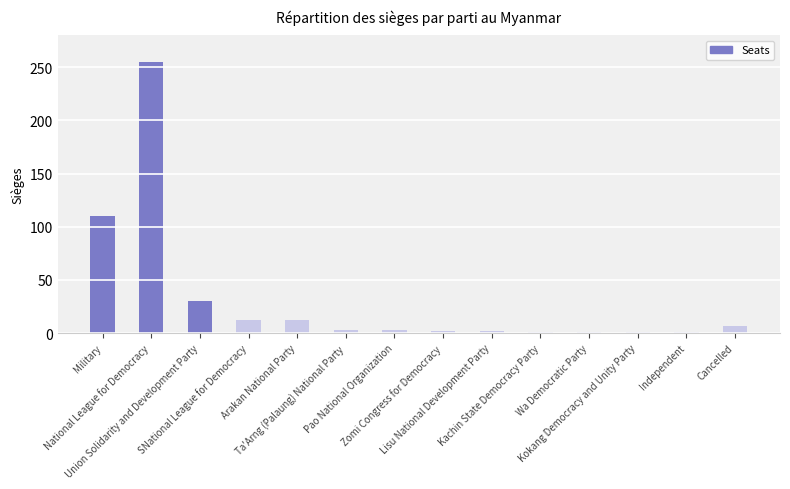

What is the greatest value displayed?

255